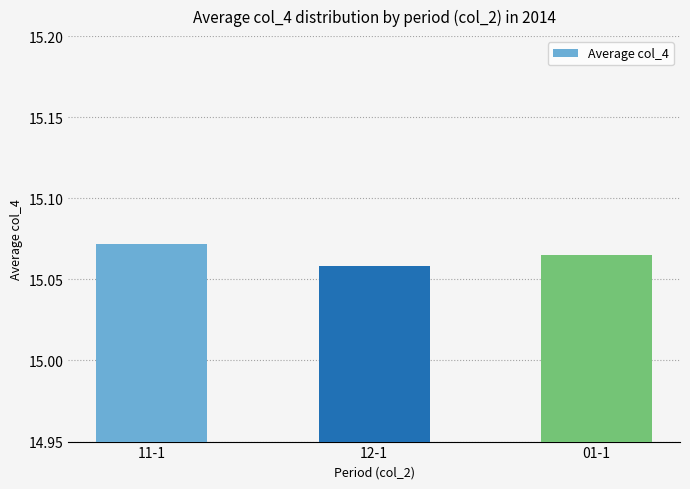

The value at 12-1 is 20.7. True or false?

False